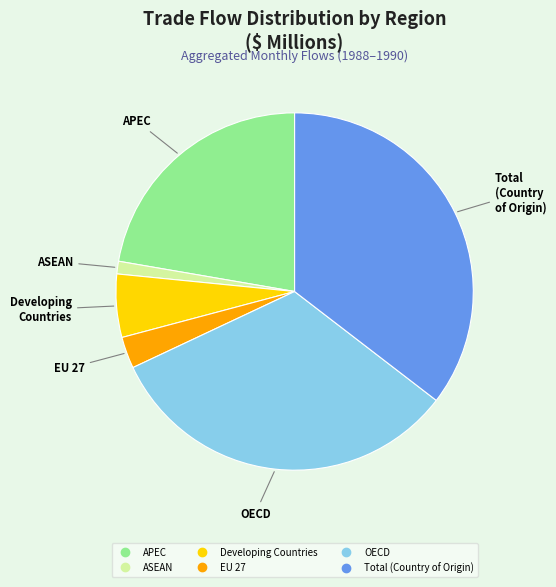

How many slices are in this pie chart?

6